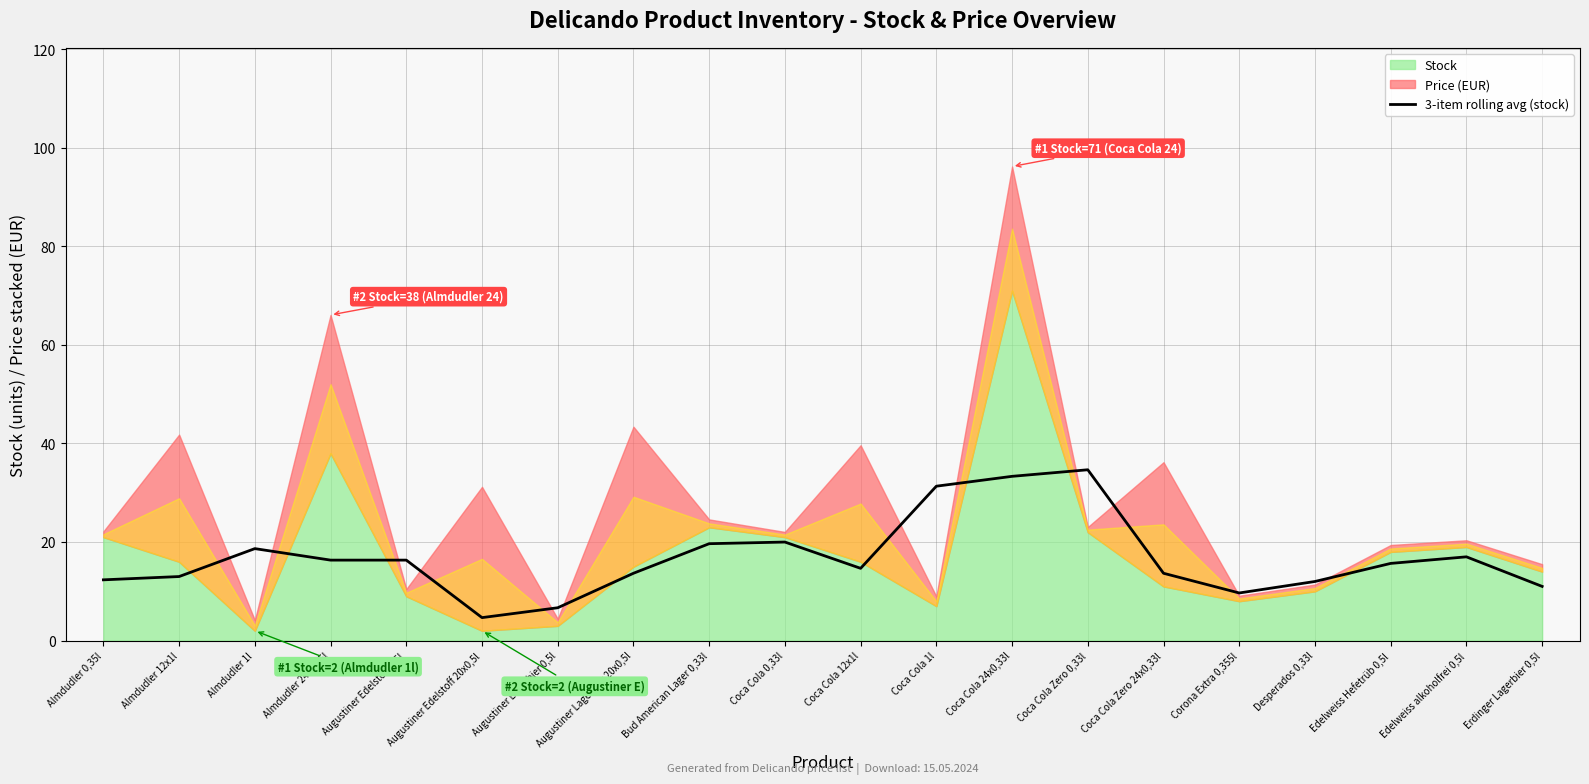

Reading left to right, what are all the values shown in this chart?

12.3	13.0	18.7	16.3	16.3	4.7	6.7	13.7	19.7	20.0	14.7	31.3	33.3	34.7	13.7	9.7	12.0	15.7	17.0	11.0